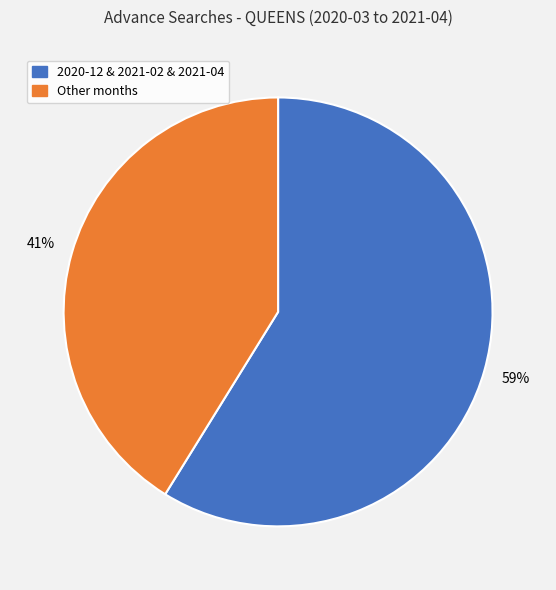

To the nearest percent, what is the difference between the largest and smallest slice percentages?

18%